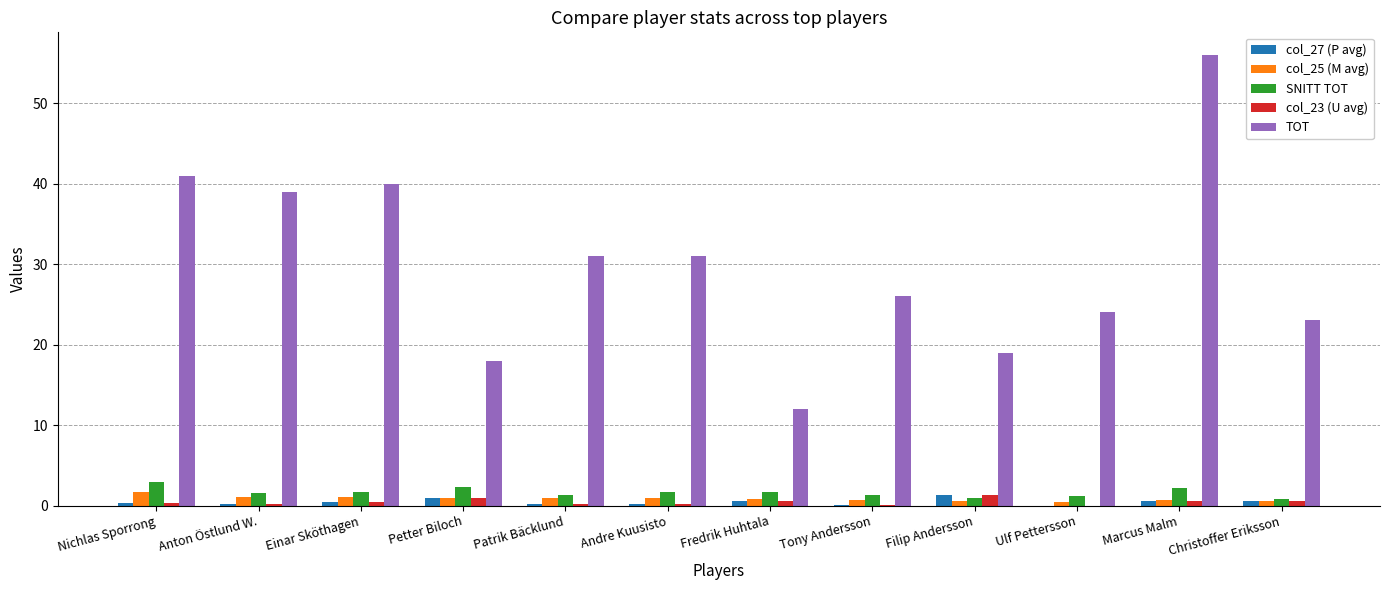

Is the value of SNITT TOT at Anton Östlund W. greater than the value of TOT at Christoffer Eriksson?

No